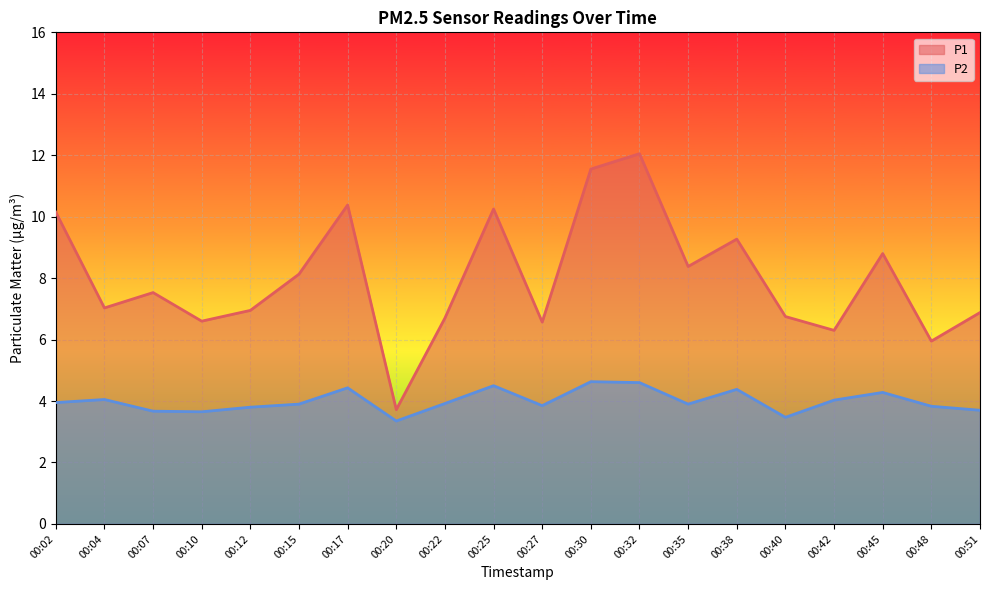

Which series has the largest range (max minus min)?

P1